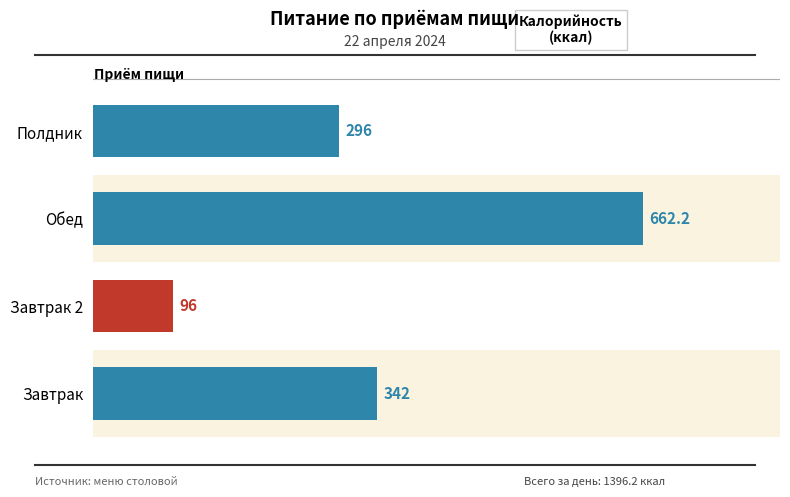

What is the ratio of the value at Обед to the value at Полдник?

2.2